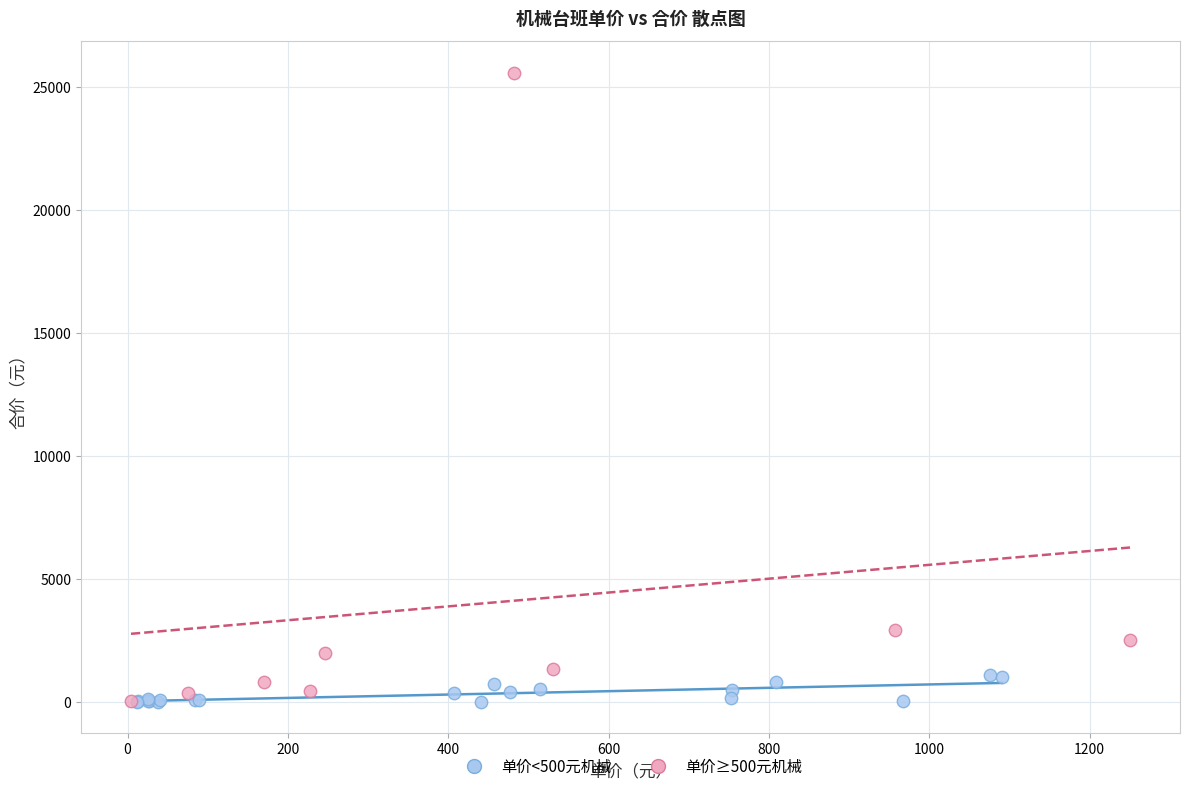

Which series has the largest Y range (max minus min)?

单价≥500元机械